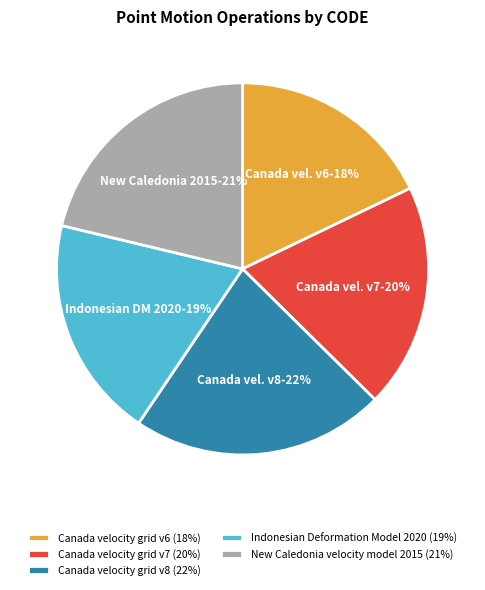

How many slices are in this pie chart?

5